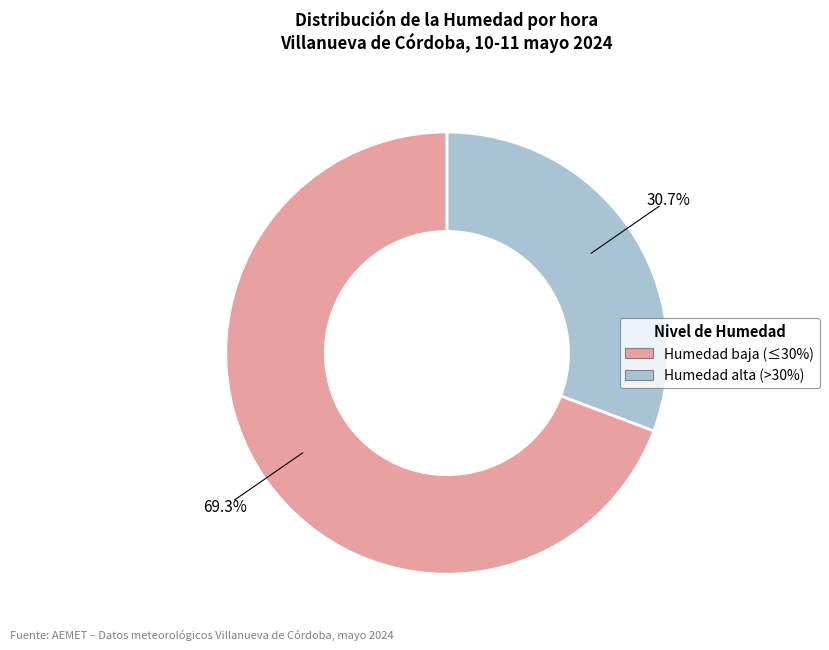

Does any single category account for the majority?

Yes